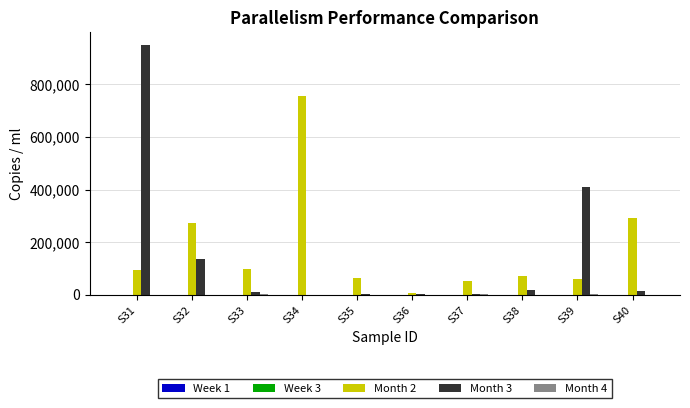

The value of Month 3 at S31 is 1607174.0. True or false?

False